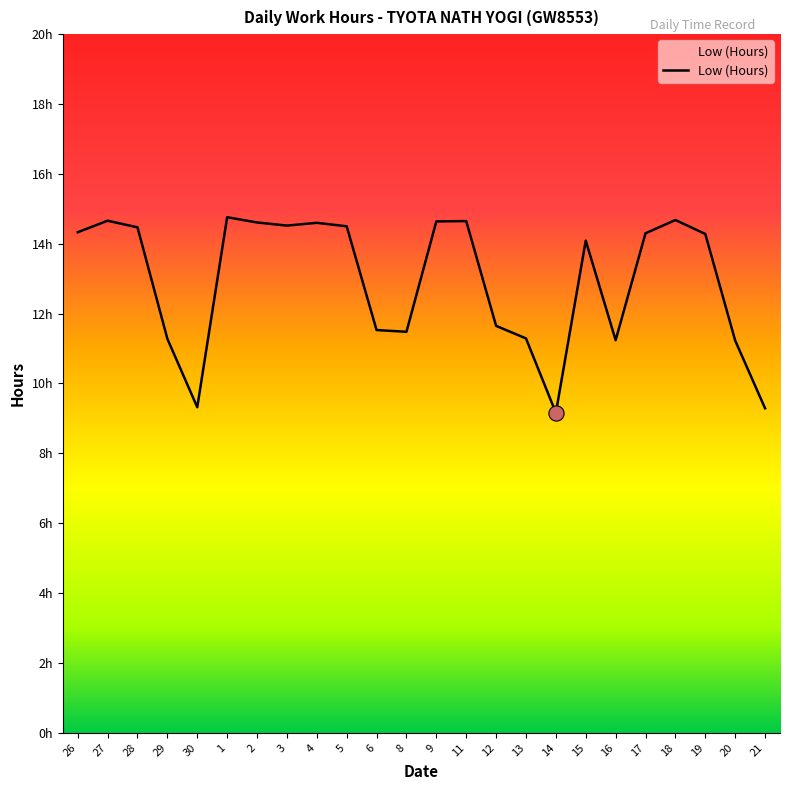

Approximately how many times larger is the value at 17 compared to 20?

1.3